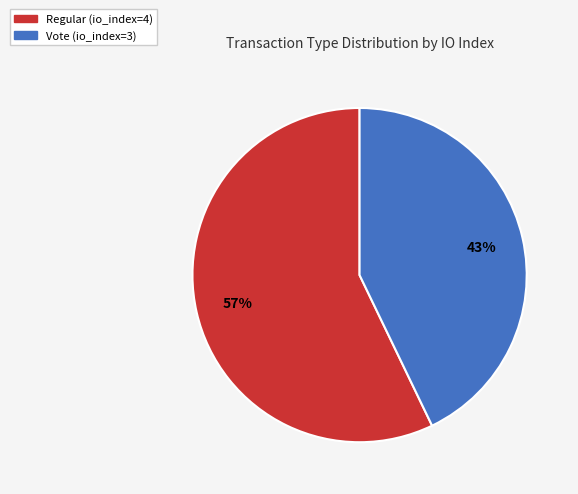

Rank the categories by value from highest to lowest.

Regular (io_index=4), Vote (io_index=3)